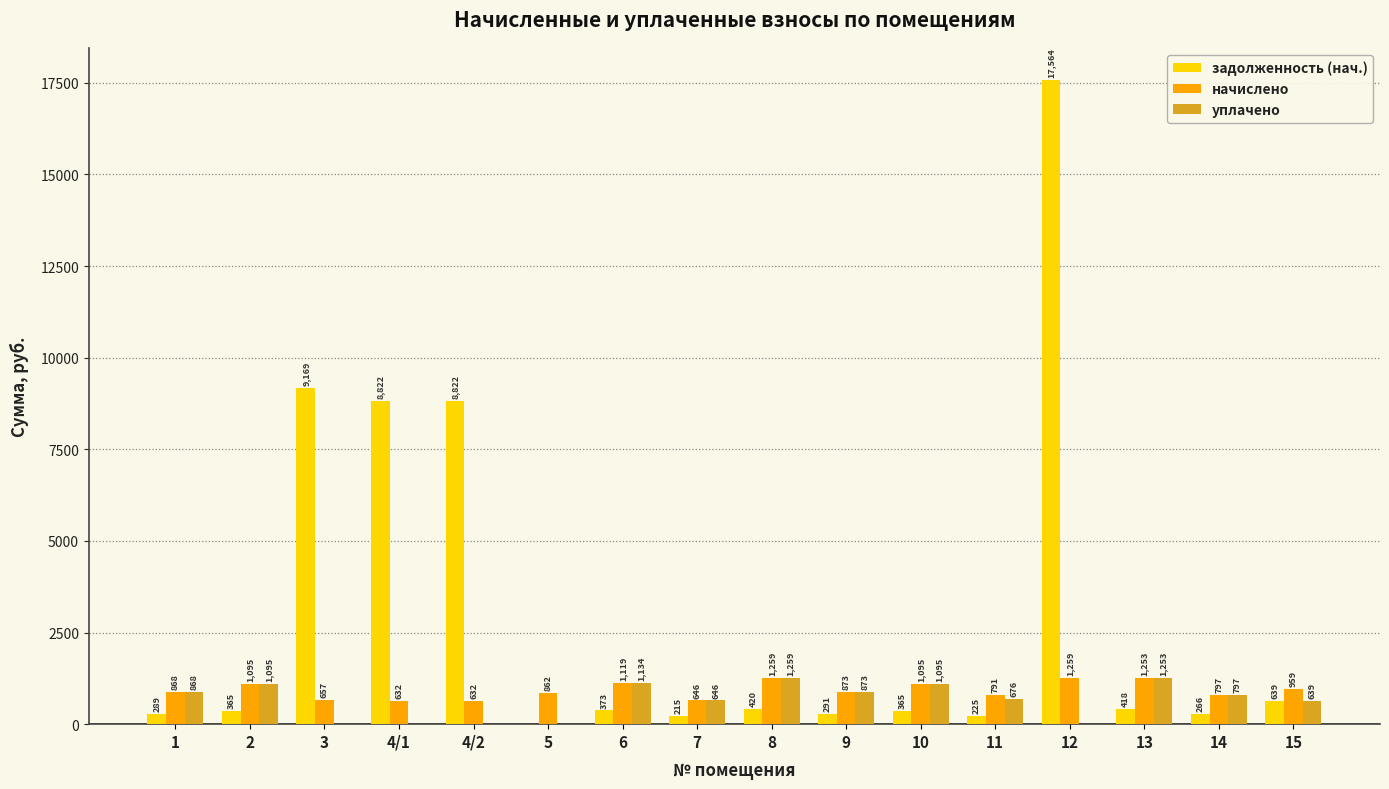

True or false: уплачено has a value of 0.0 at 4/1.

True